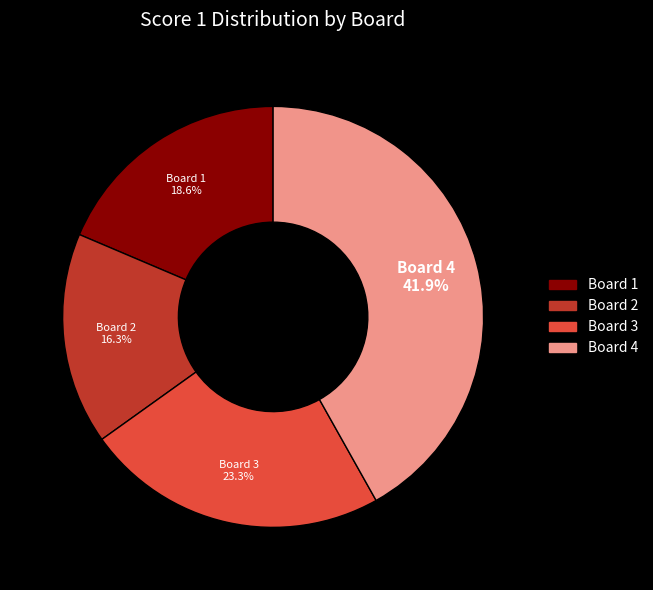

To the nearest percent, what portion does Board 4 represent?

42%